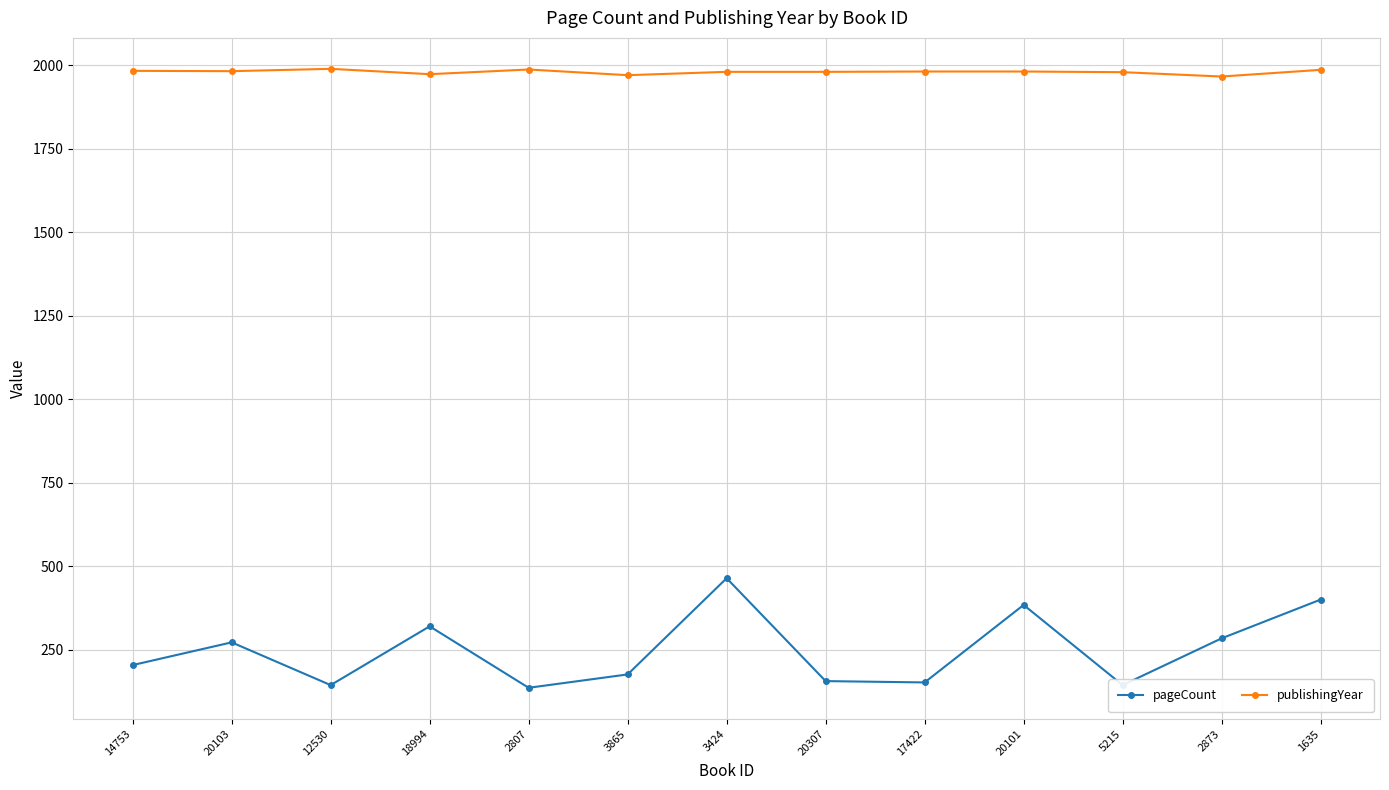

The publishingYear series shows 2895 at 2807. True or false?

False